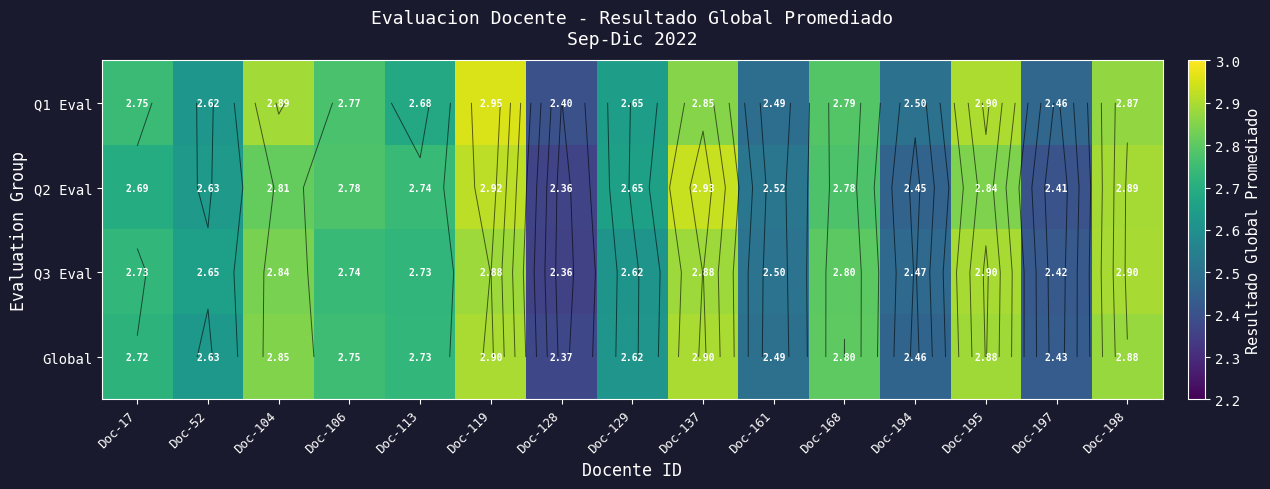

Which label corresponds to the smallest value in the chart?

Doc-128